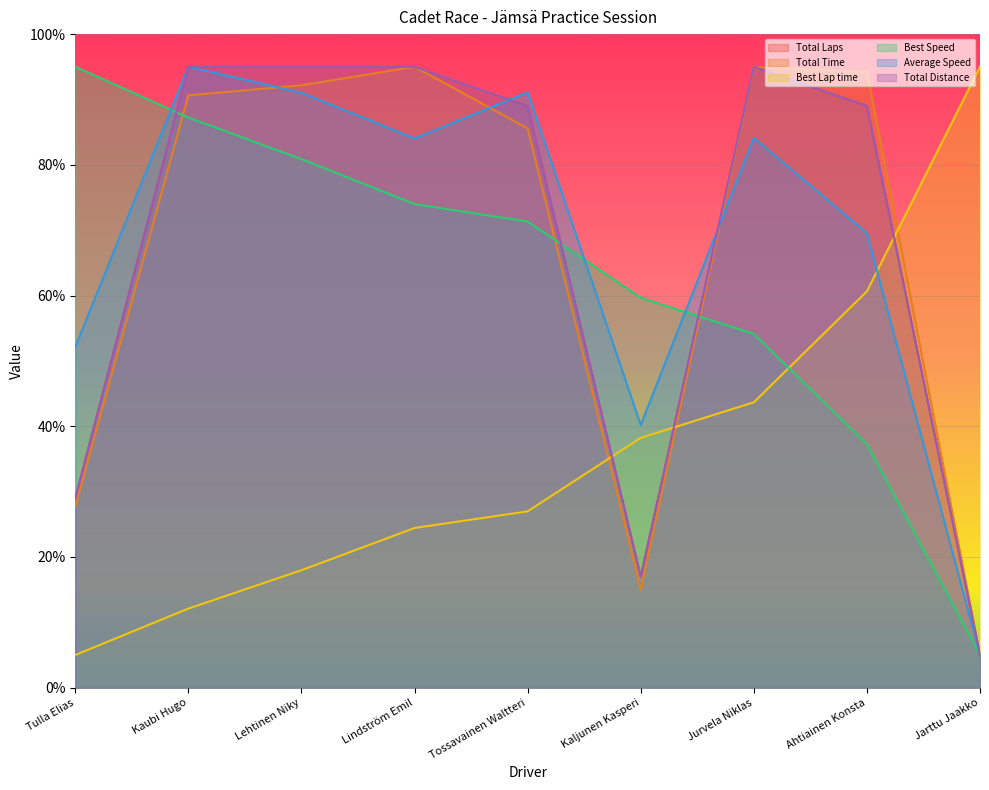

Is the value of Total Laps at Kaljunen Kasperi greater than the value of Total Time at Lindström Emil?

No